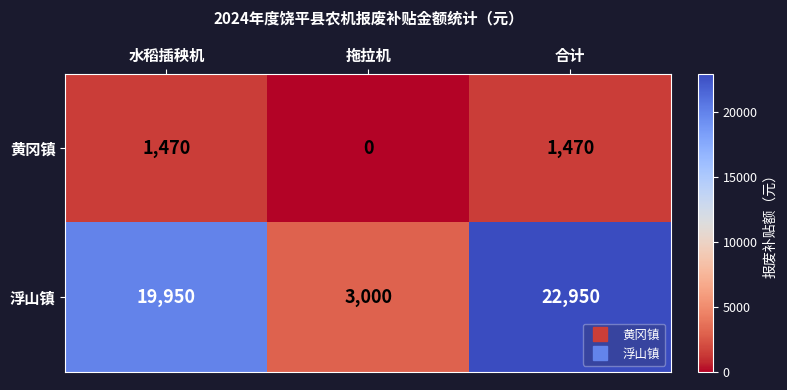

What is the difference between the 黄冈镇 values at 拖拉机 and 合计?

1470